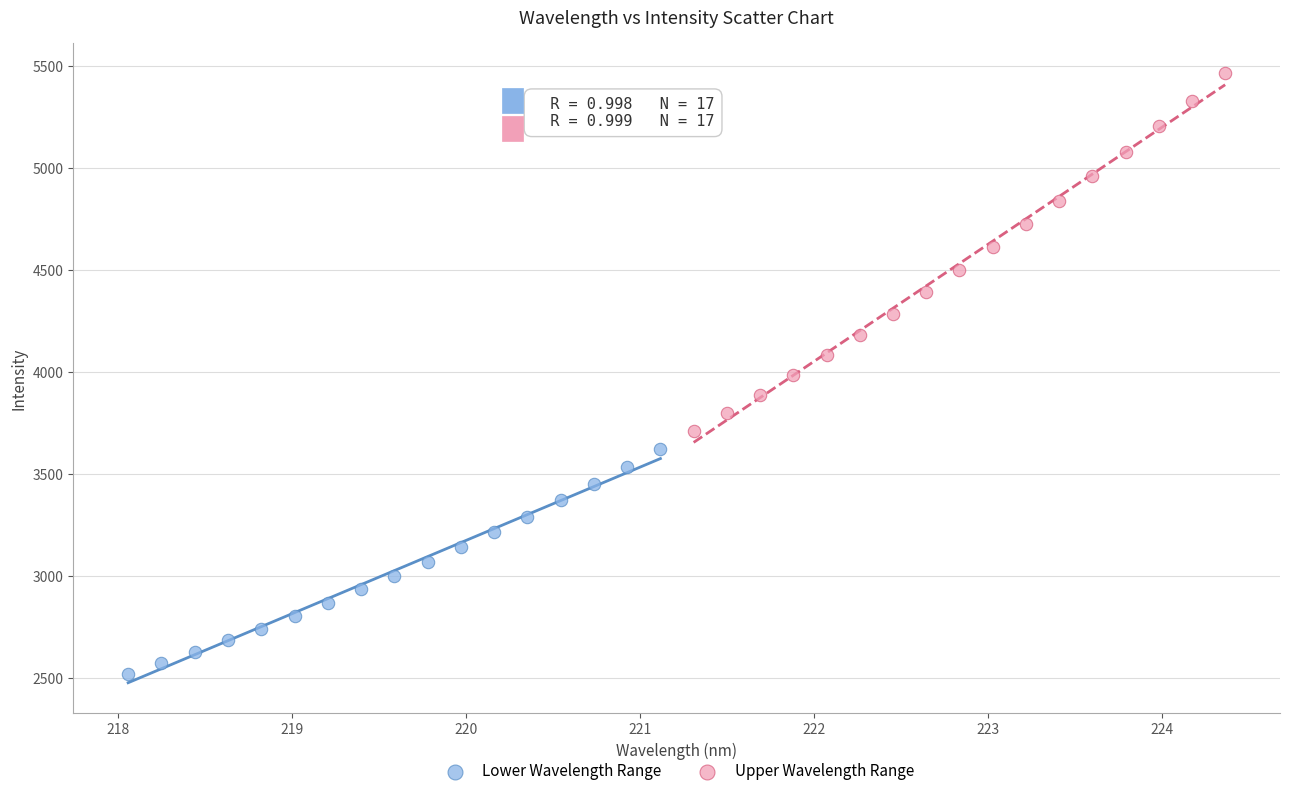

Which series has the widest spread of Y values?

Upper Wavelength Range